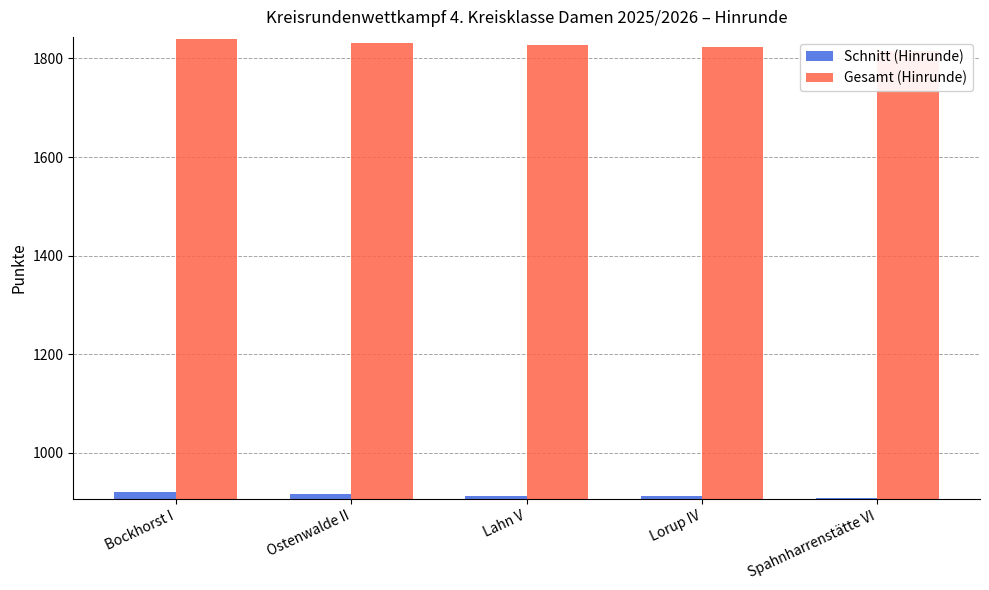

List the series in order of their overall mean, highest first.

Gesamt (Hinrunde), Schnitt (Hinrunde)